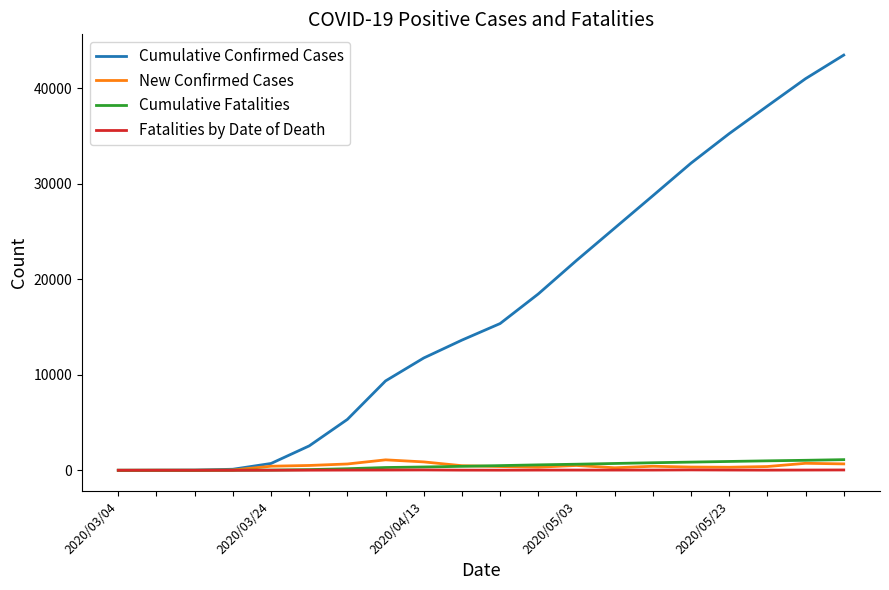

What is the maximum value for Cumulative Confirmed Cases?

43456